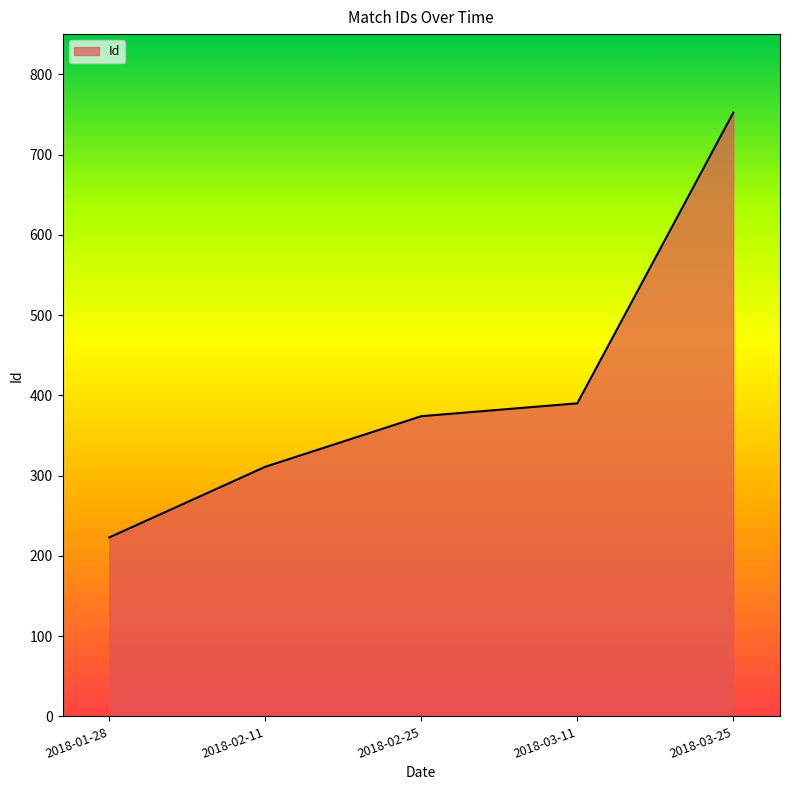

What is the difference between the maximum and second lowest values?

441